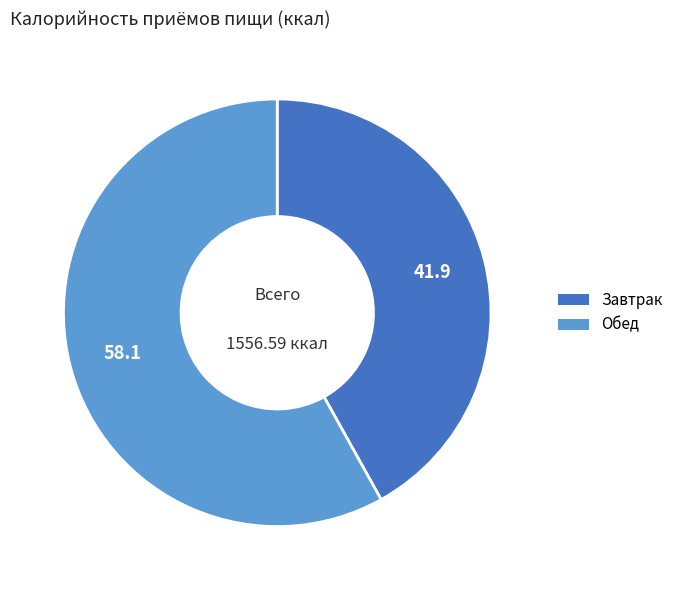

How many slices are in this pie chart?

2